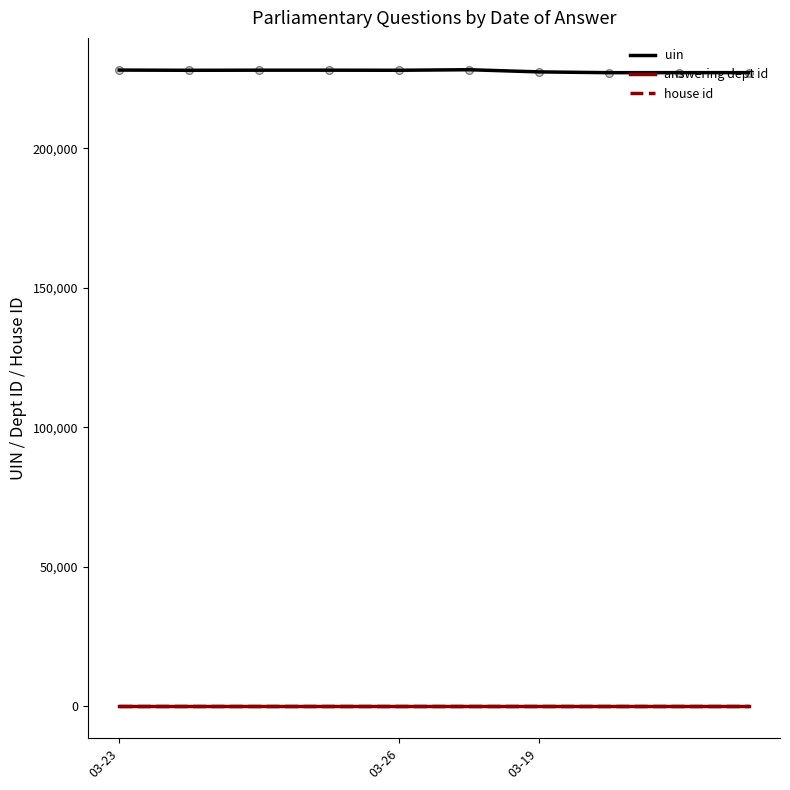

Which series has the largest range (max minus min)?

uin